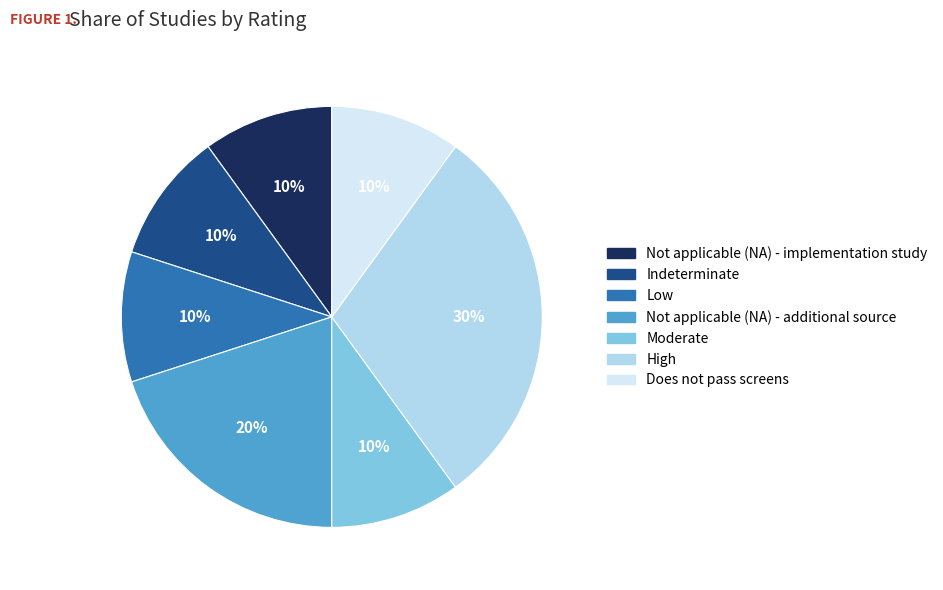

To the nearest percent, what portion does Moderate represent?

10%